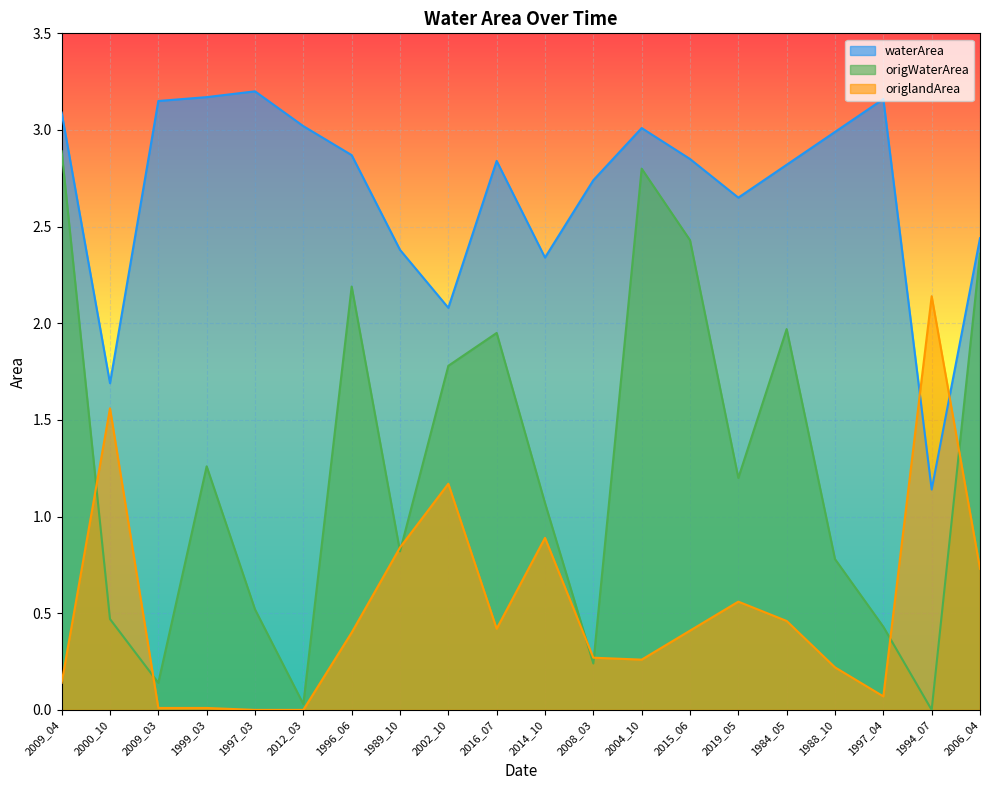

Which category has the lowest value in the origlandArea series?

1997_03